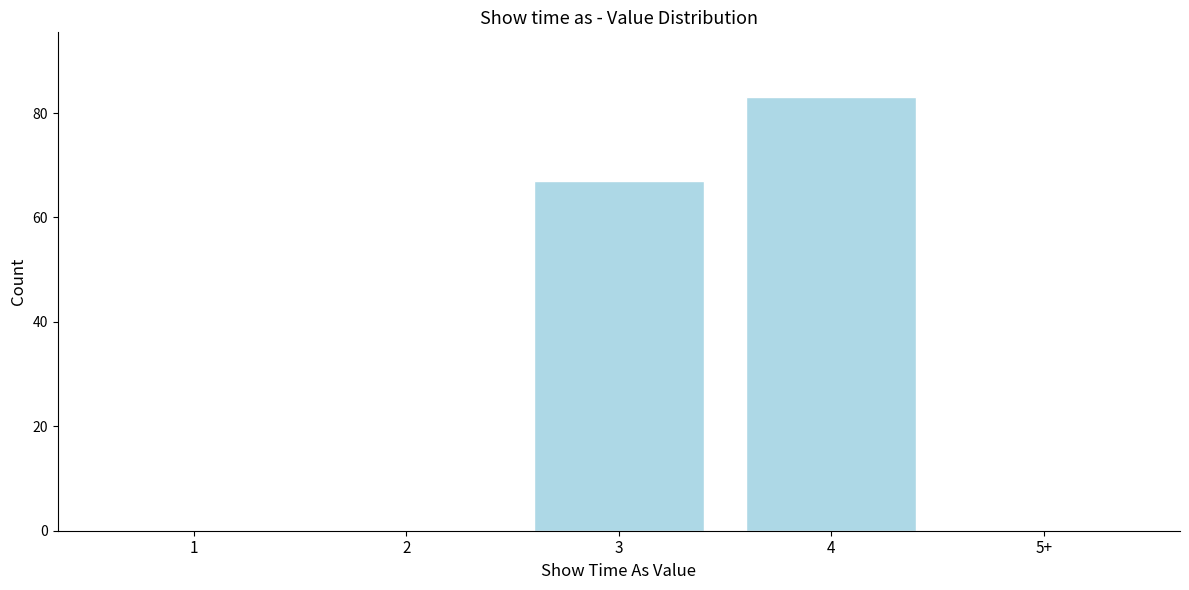

Reading left to right, list all the values displayed in this chart.

1=0	2=0	3=67	4=83	5+=0